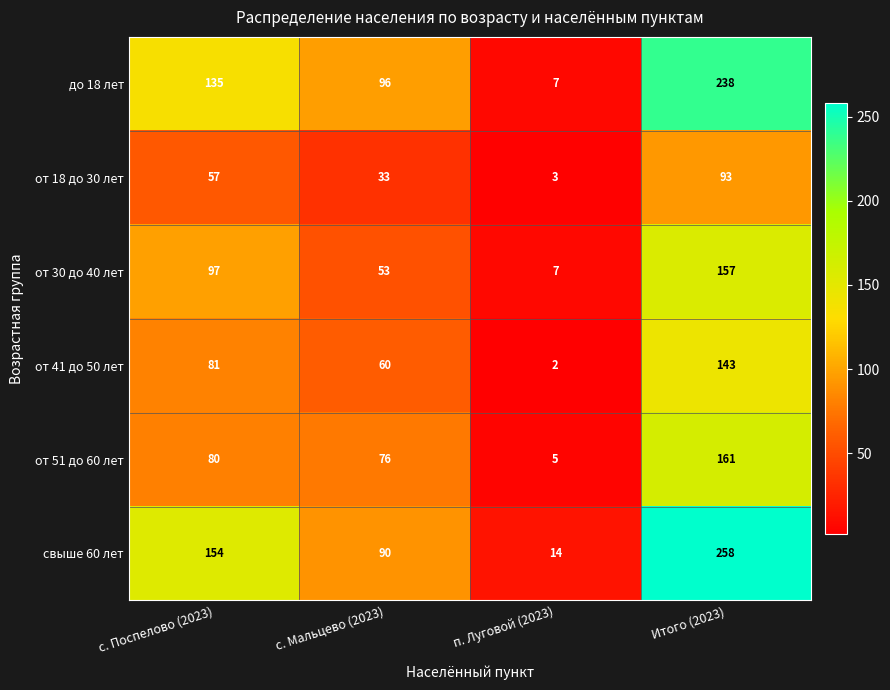

What is the sum of all от 30 до 40 лет values?

314